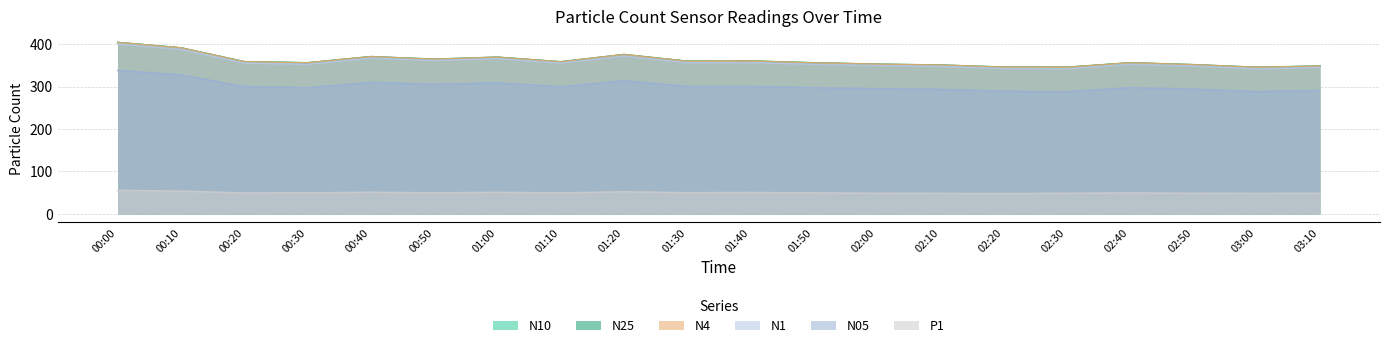

What is the difference between the maximum and second lowest values in the N05 series?

49.9